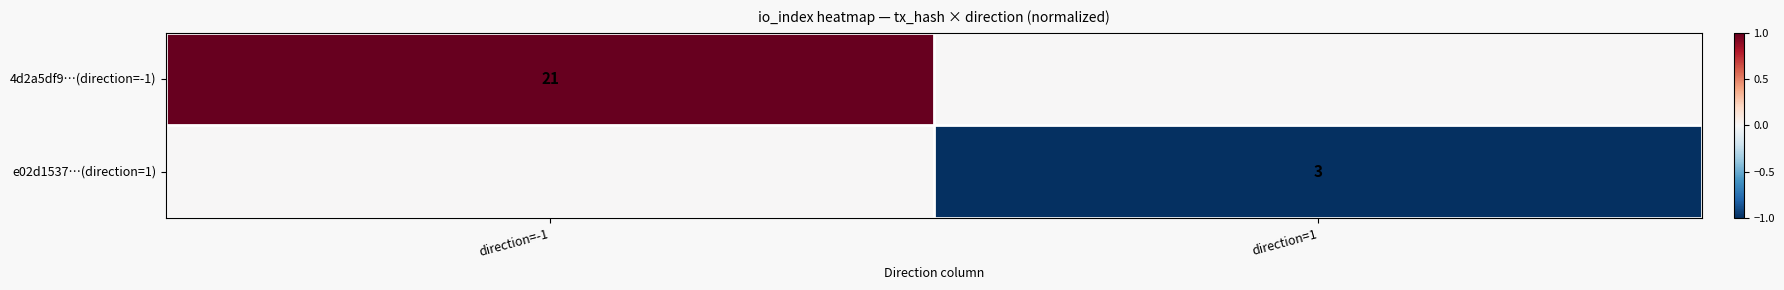

Is it true that e02d1537…(direction=1) equals 1 at direction=1?

False